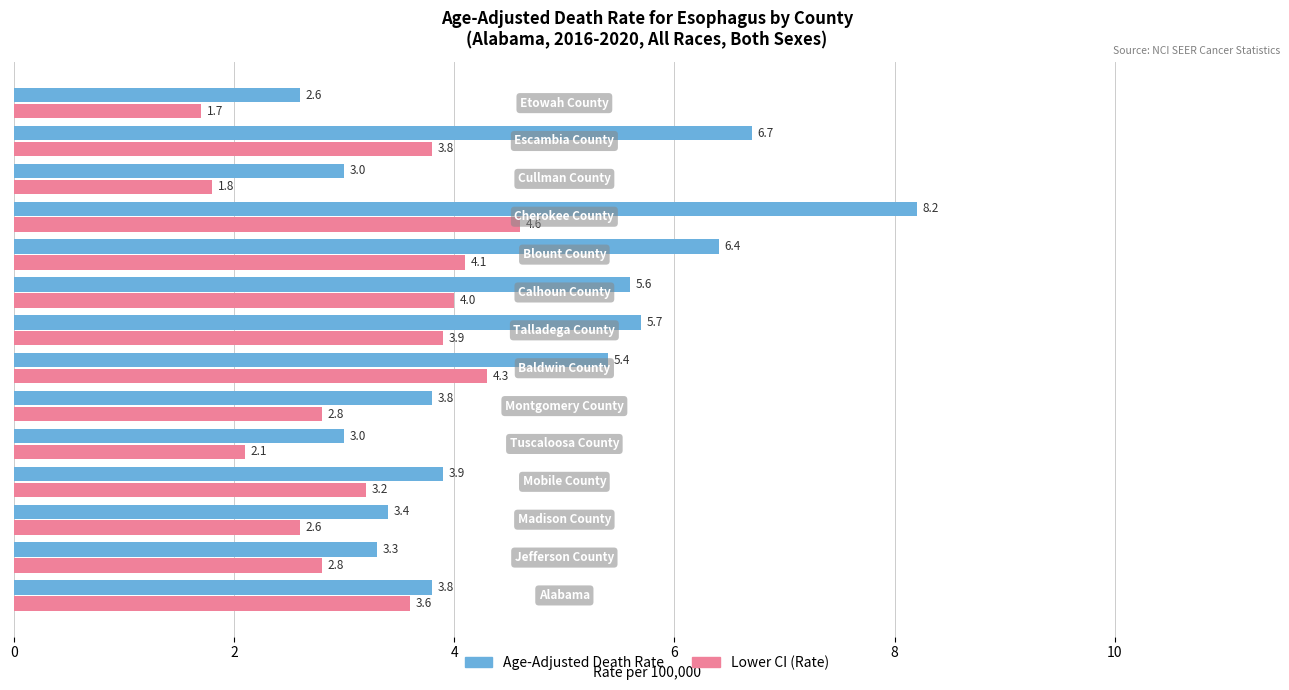

Rank the series by their maximum value, from lowest to highest.

Lower CI (Rate), Age-Adjusted Death Rate